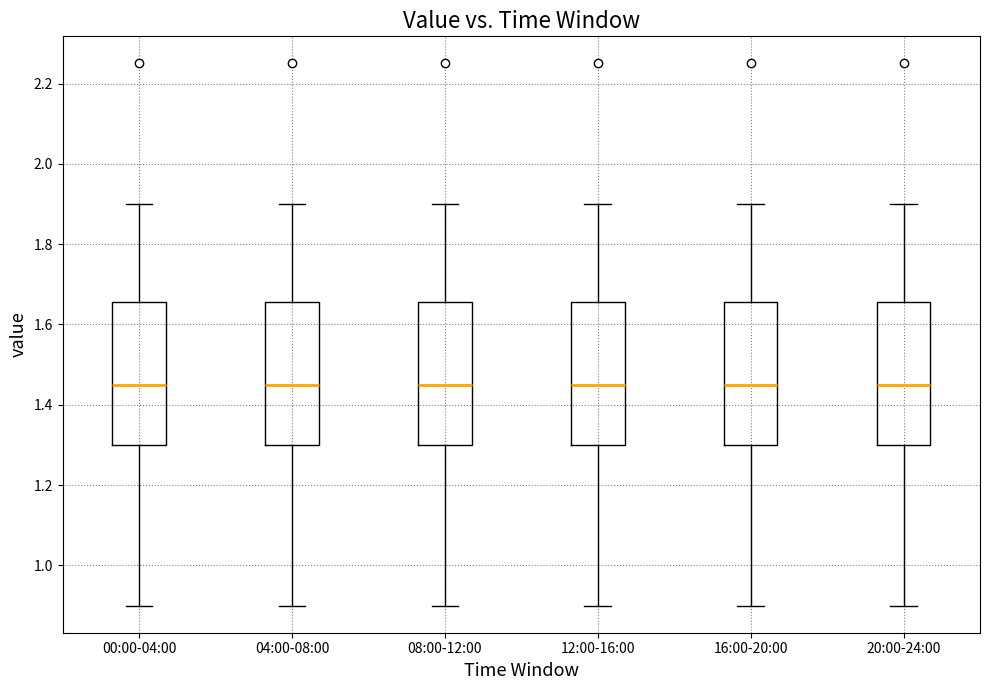

Reading left to right, read every box against the y-axis: the position of its median line, the range the box covers, and the ends of its whiskers. The values are not printed on the chart, so give them approximately, as read against the axis.

00:00-04:00: median 1.46, box 1.30 to 1.66, whiskers 0.90 to 1.90
04:00-08:00: median 1.46, box 1.30 to 1.66, whiskers 0.90 to 1.90
08:00-12:00: median 1.46, box 1.30 to 1.66, whiskers 0.90 to 1.90
12:00-16:00: median 1.46, box 1.30 to 1.66, whiskers 0.90 to 1.90
16:00-20:00: median 1.46, box 1.30 to 1.66, whiskers 0.90 to 1.90
20:00-24:00: median 1.46, box 1.30 to 1.66, whiskers 0.90 to 1.90